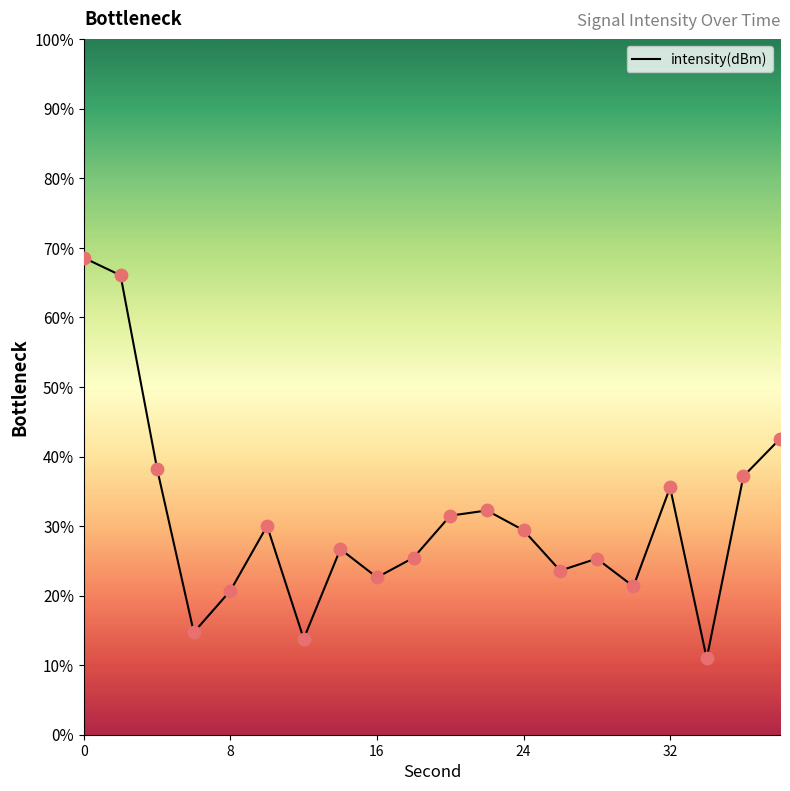

What is the difference between the maximum and minimum values?

57.6